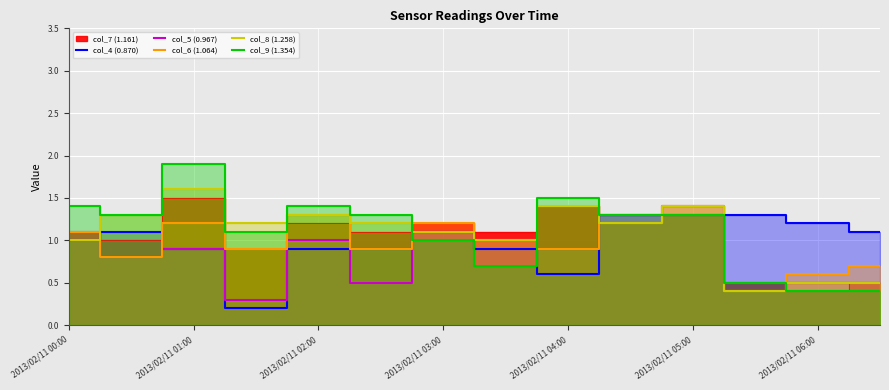

True or false: col_6 (1.064) has more than 0 points higher than both neighbors.

True